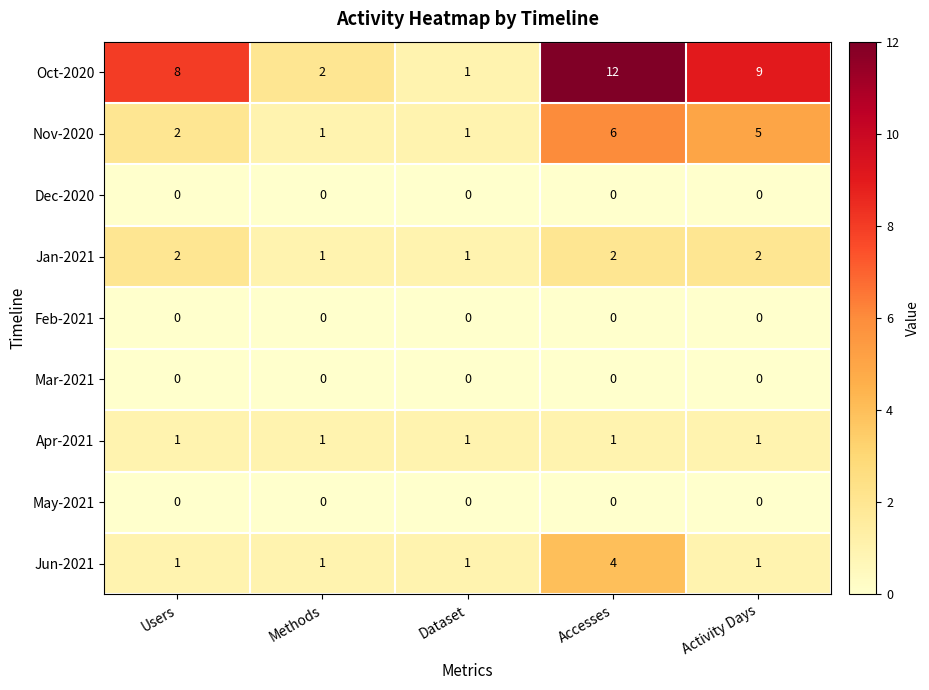

True or false: Apr-2021 has a value of 1 at Methods.

True